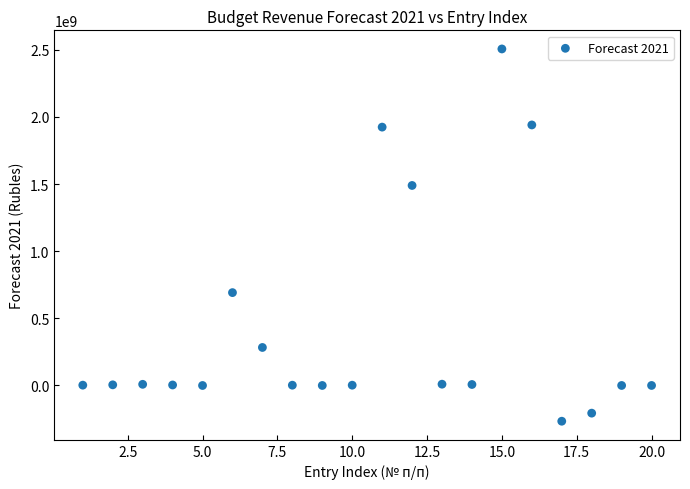

What Y value in the scatter plot is closest to 1120299241?

1489889279.4